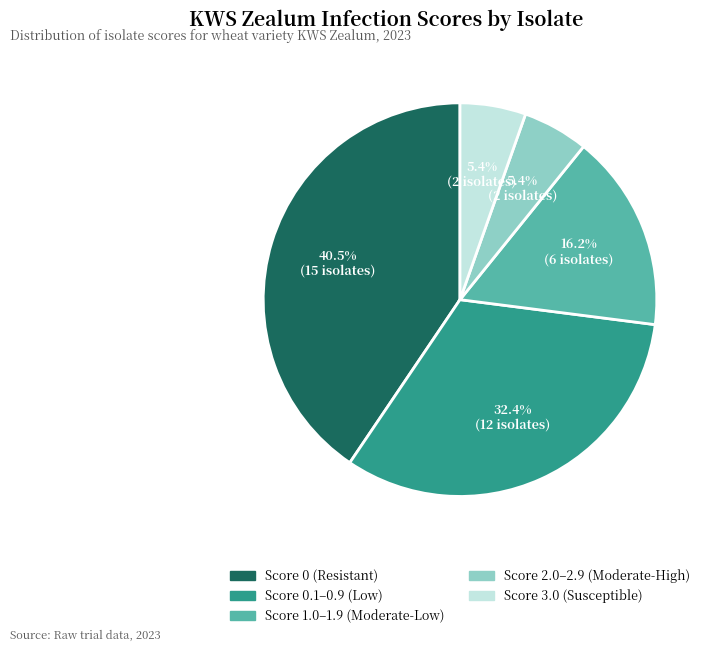

Is there any slice that represents more than half of the pie?

No